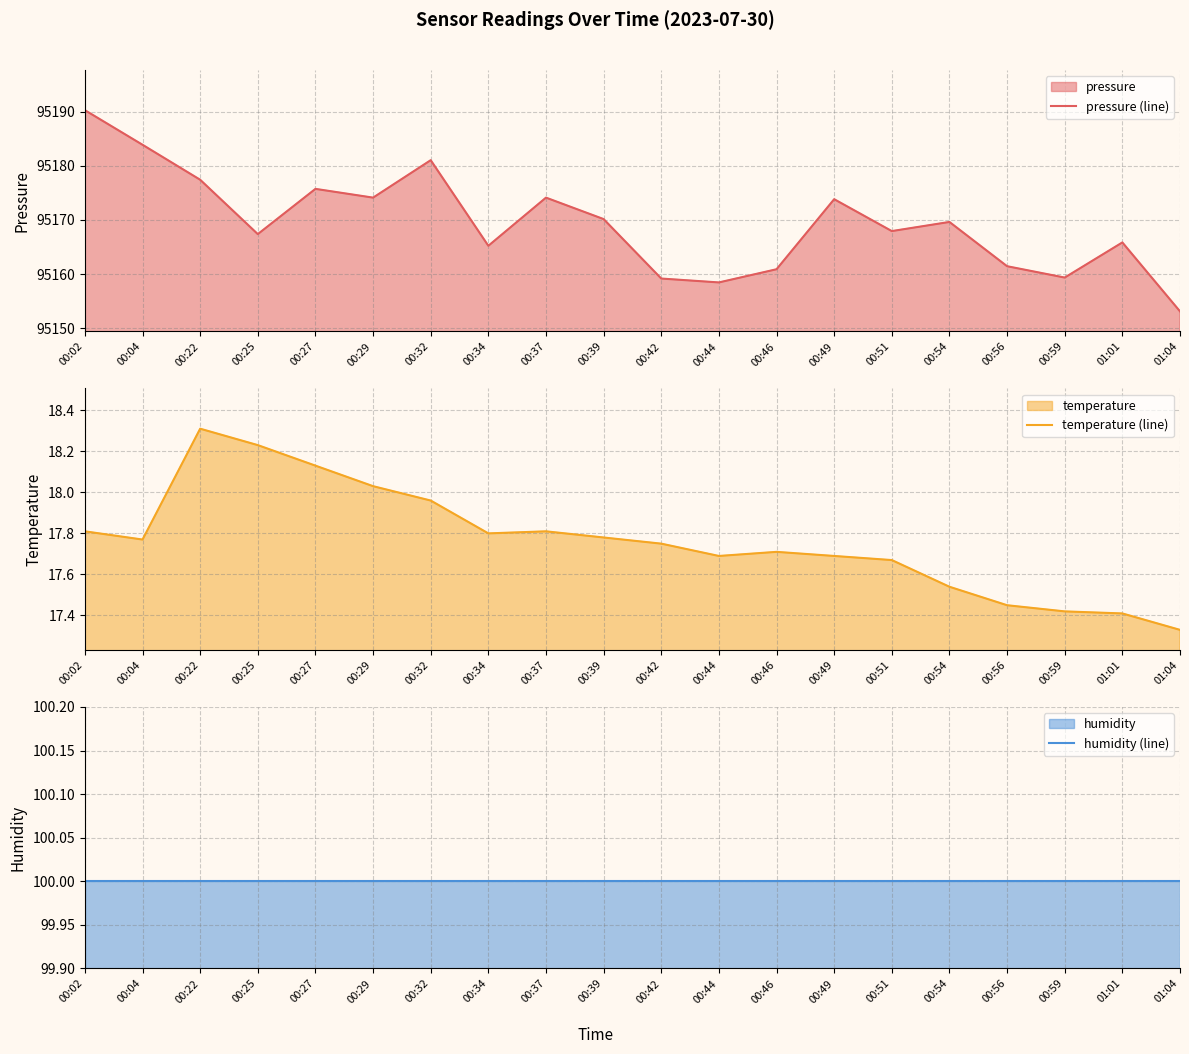

Rank the series by their maximum value, from highest to lowest.

pressure (line), humidity (line), temperature (line)